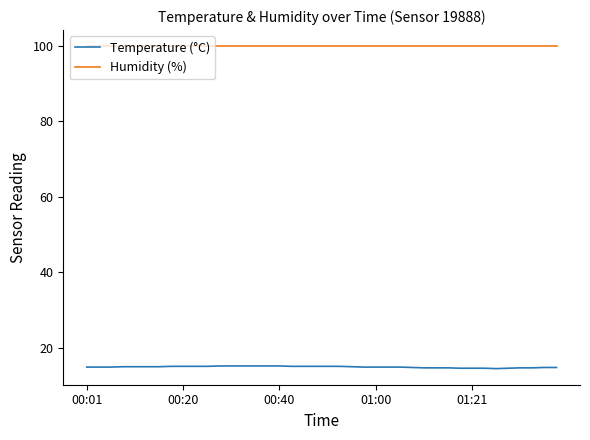

List the series in order of their peak value, highest first.

Humidity (%), Temperature (°C)